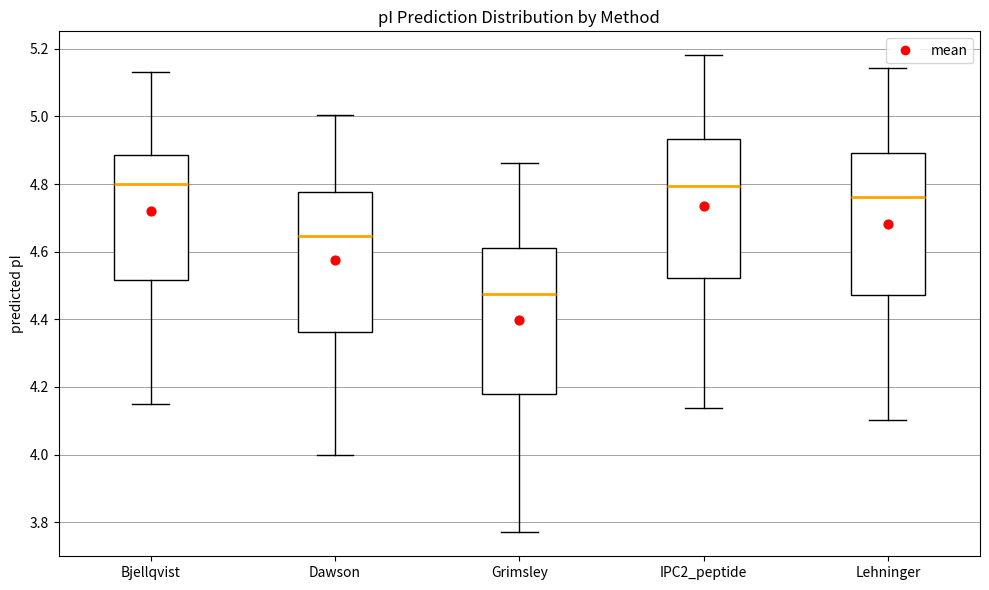

Where does the lower whisker of the box for Grimsley end on the y-axis? The values are not printed on the chart, so give them approximately, as read against the axis.

3.78